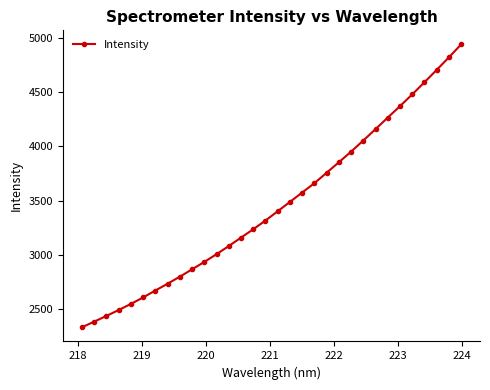

What is the smallest value displayed?

2331.5